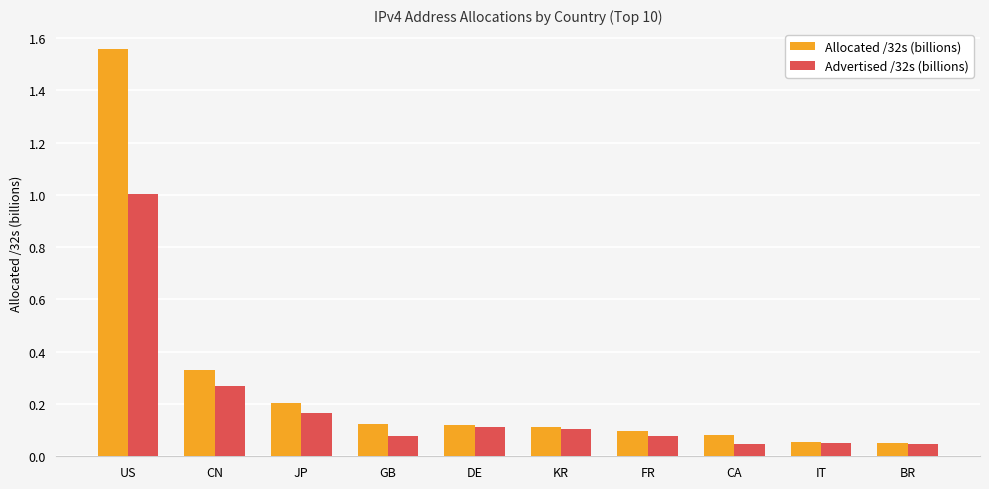

At how many categories does at least one series exceed 1?

1